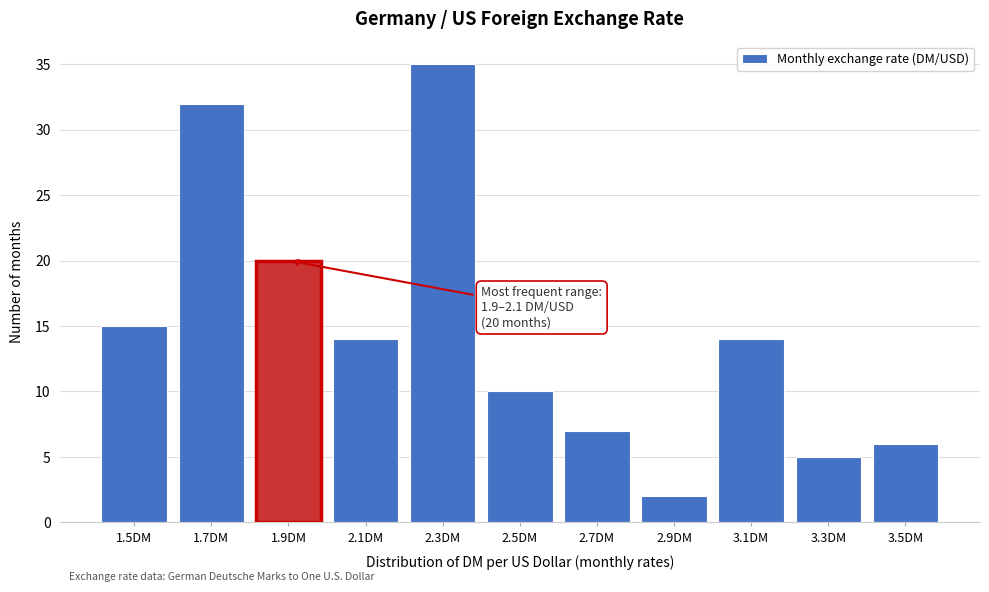

Reading right to left, list all the values displayed in this chart.

6	5	14	2	7	10	35	14	20	32	15